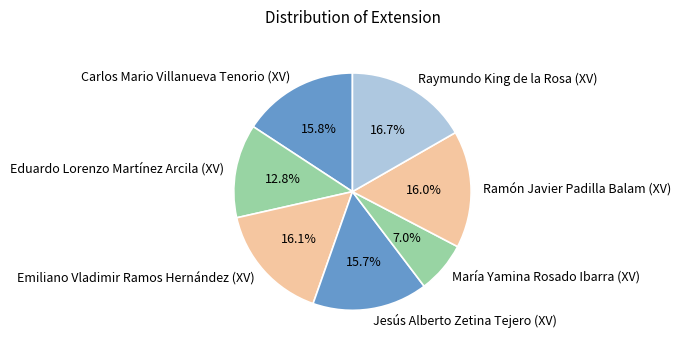

What is the ratio of the value at Emiliano Vladimir Ramos Hernández (XV) to the value at Eduardo Lorenzo Martínez Arcila (XV)?

1.3